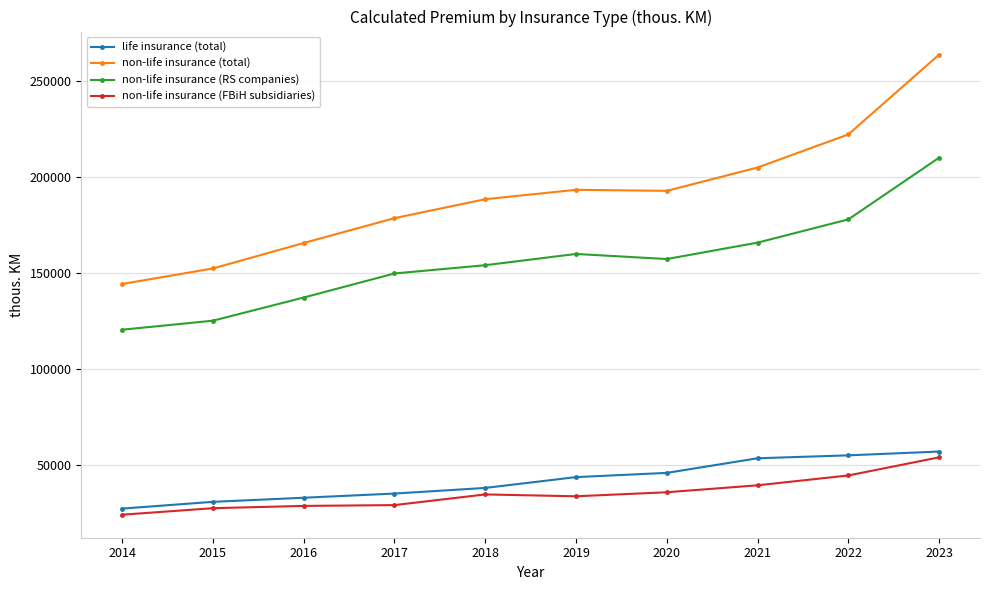

What is the difference between the maximum and minimum values in the non-life insurance (total) series?

119608.0